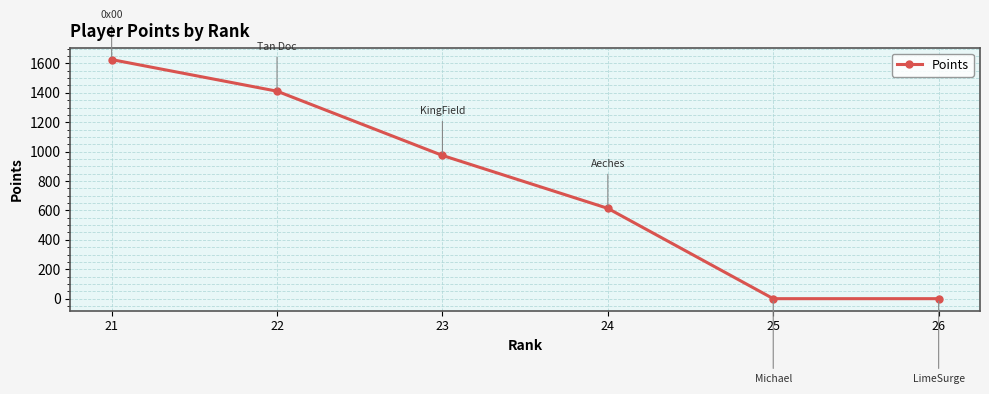

Which label corresponds to the largest value in the chart?

21